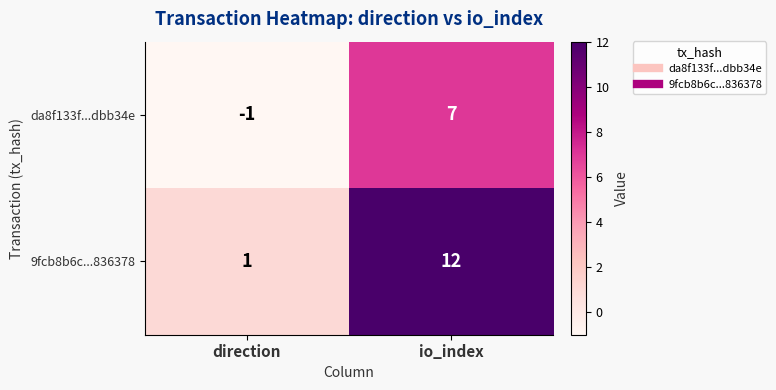

Is it true that 9fcb8b6c...836378 equals 12 at io_index?

True